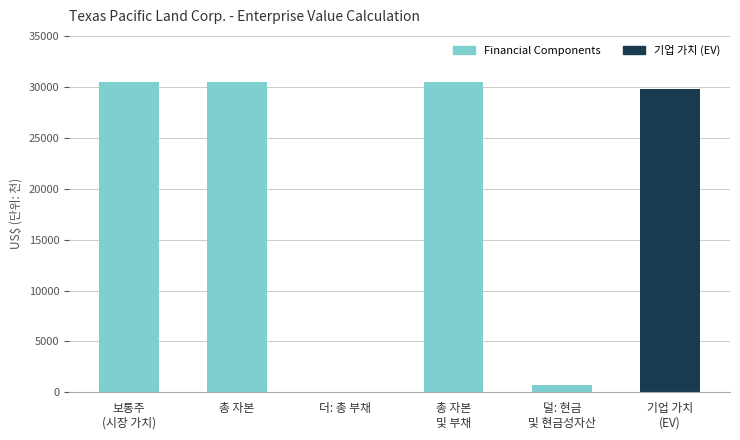

What is the maximum value shown in the chart?

30547.9